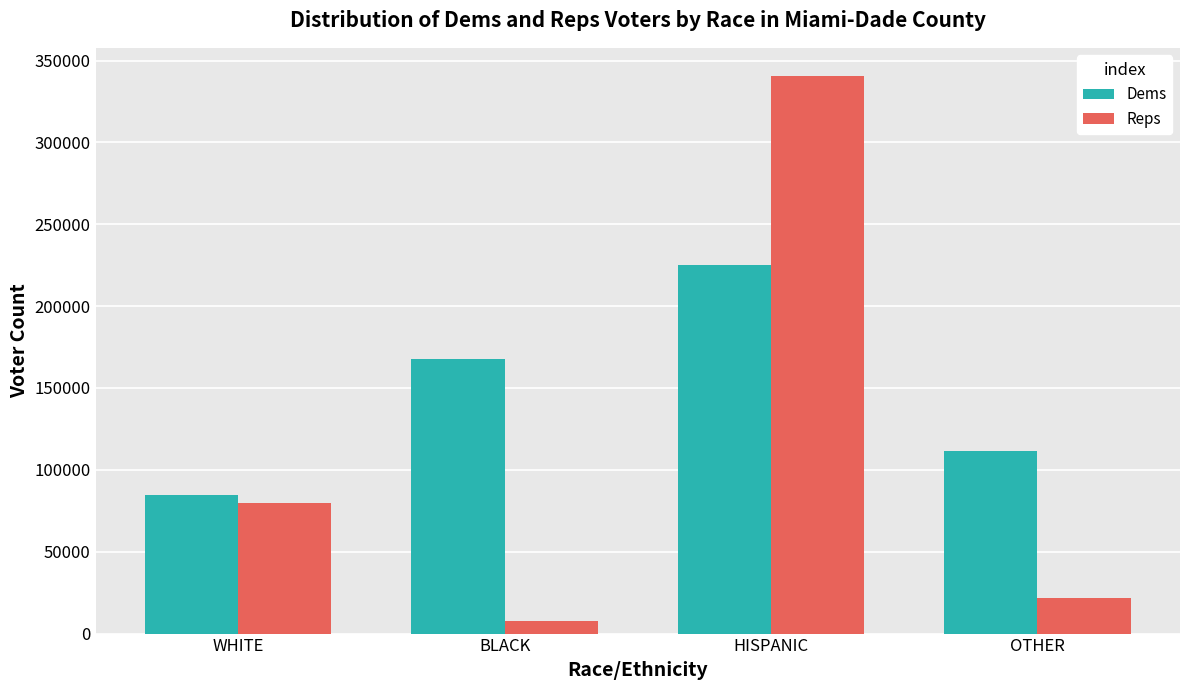

Which category has the lowest value across all series?

BLACK